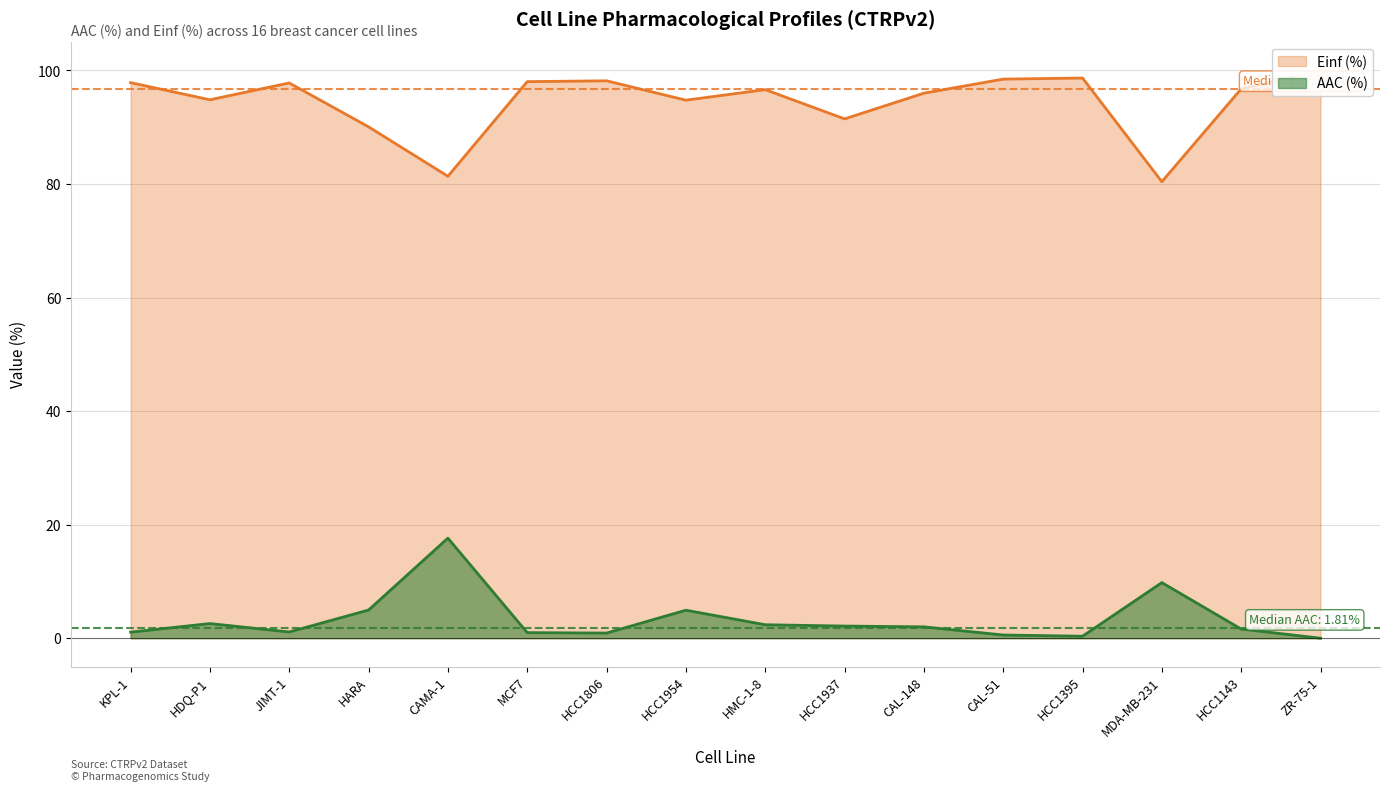

What is the label of the 7th point from the right?

HCC1937